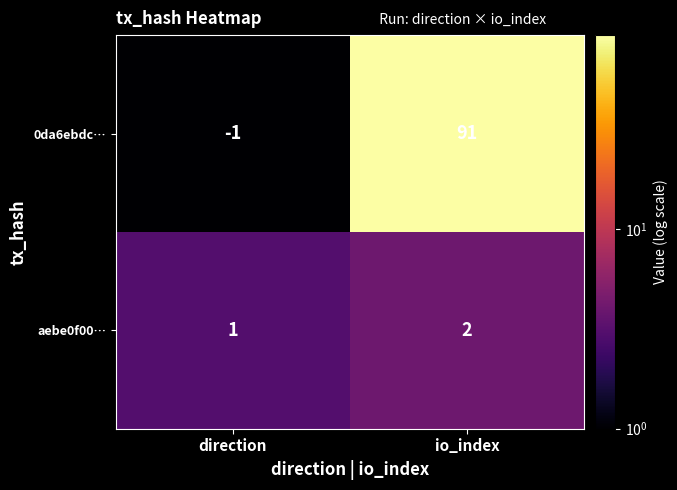

True or false: aebe0f00… has a value of 0 at direction.

False